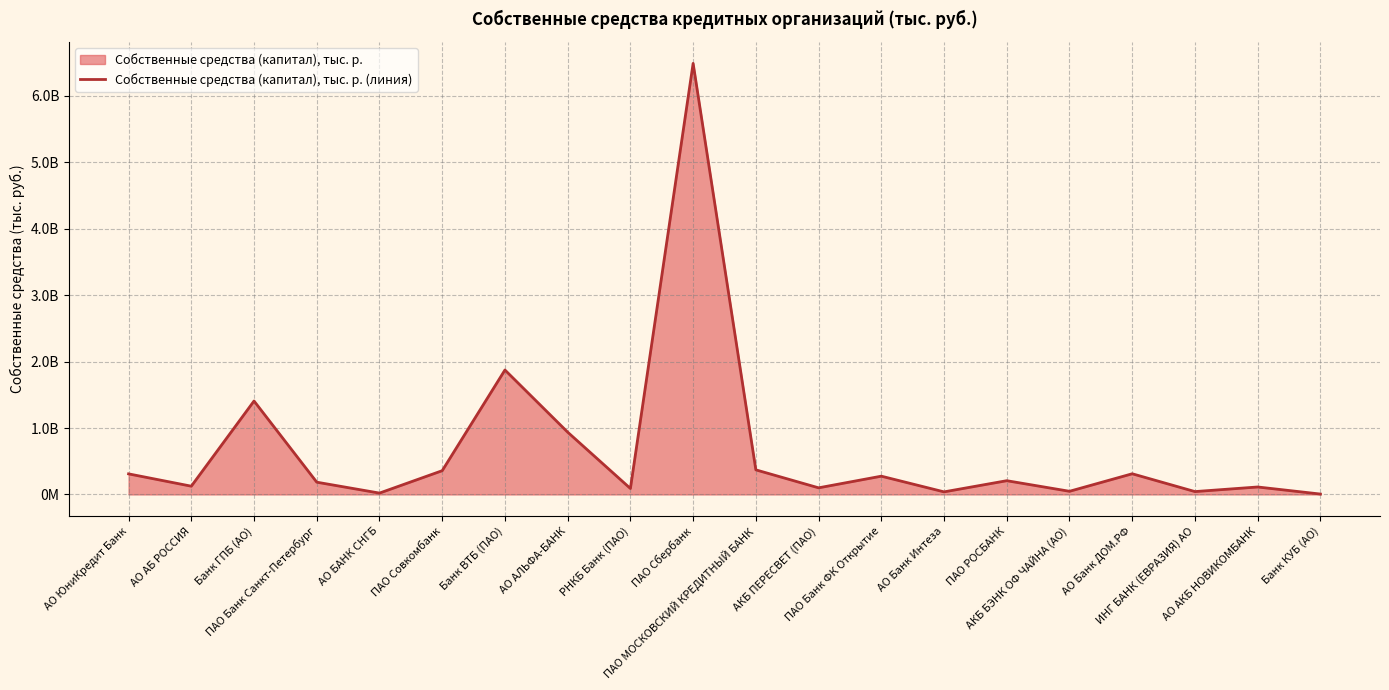

What is the maximum value shown in the chart?

6489232534